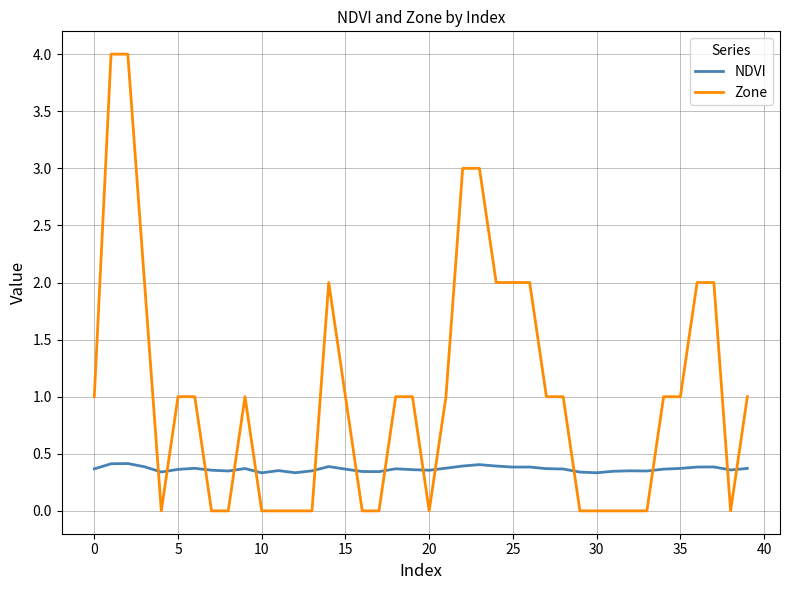

Which series has the largest total across all categories?

Zone